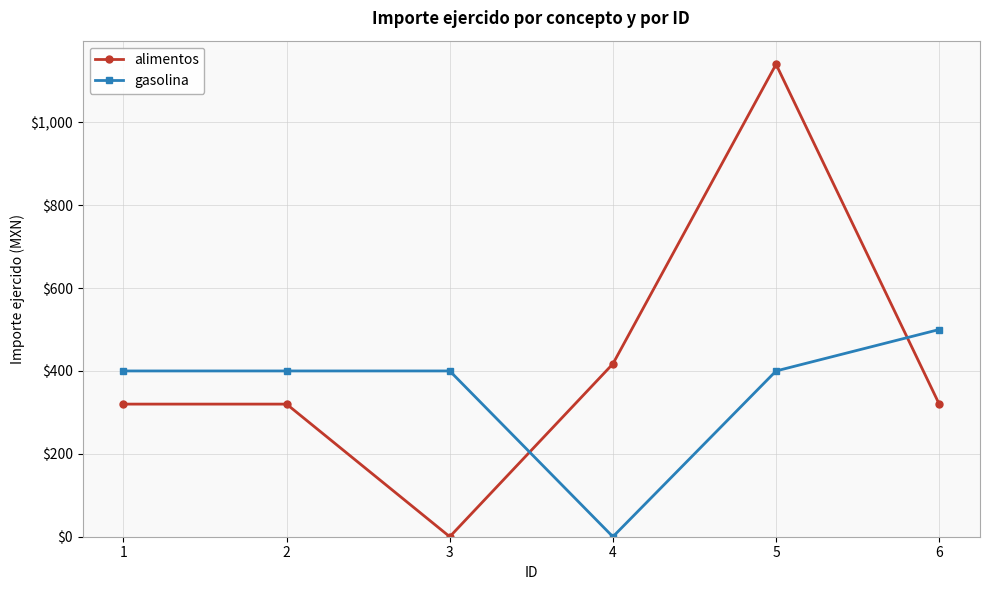

Which series has the largest range (max minus min)?

alimentos